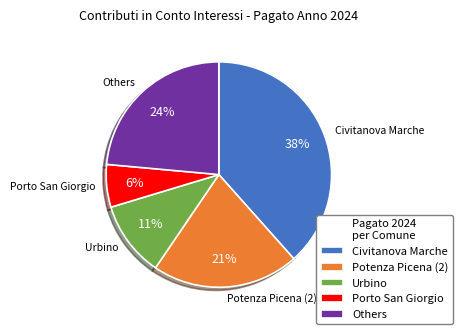

True or false: Others accounts for 24% of the total.

True